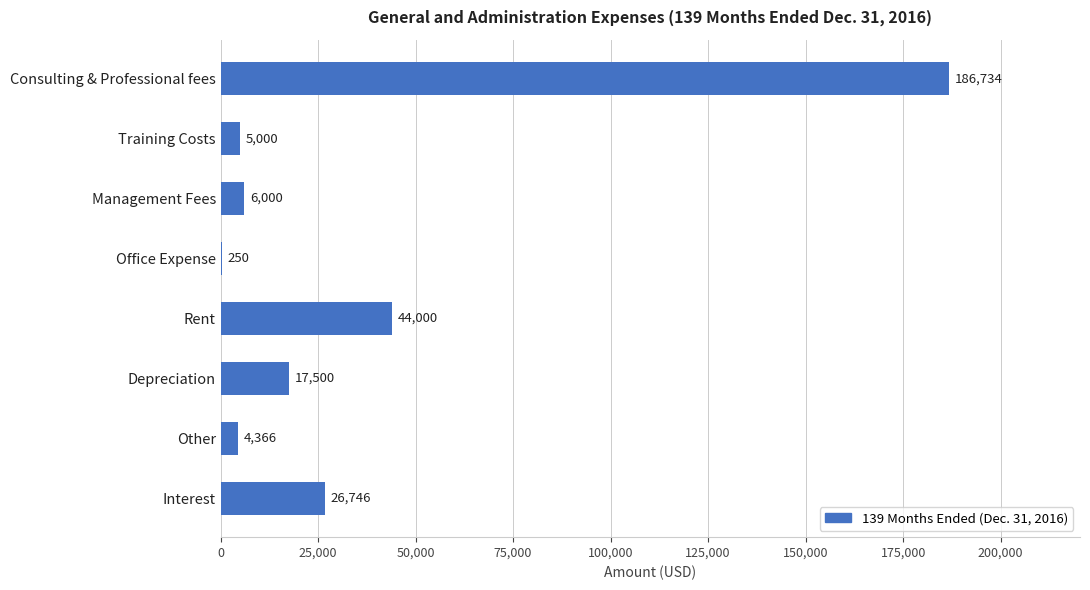

Are the bars horizontal?

Yes